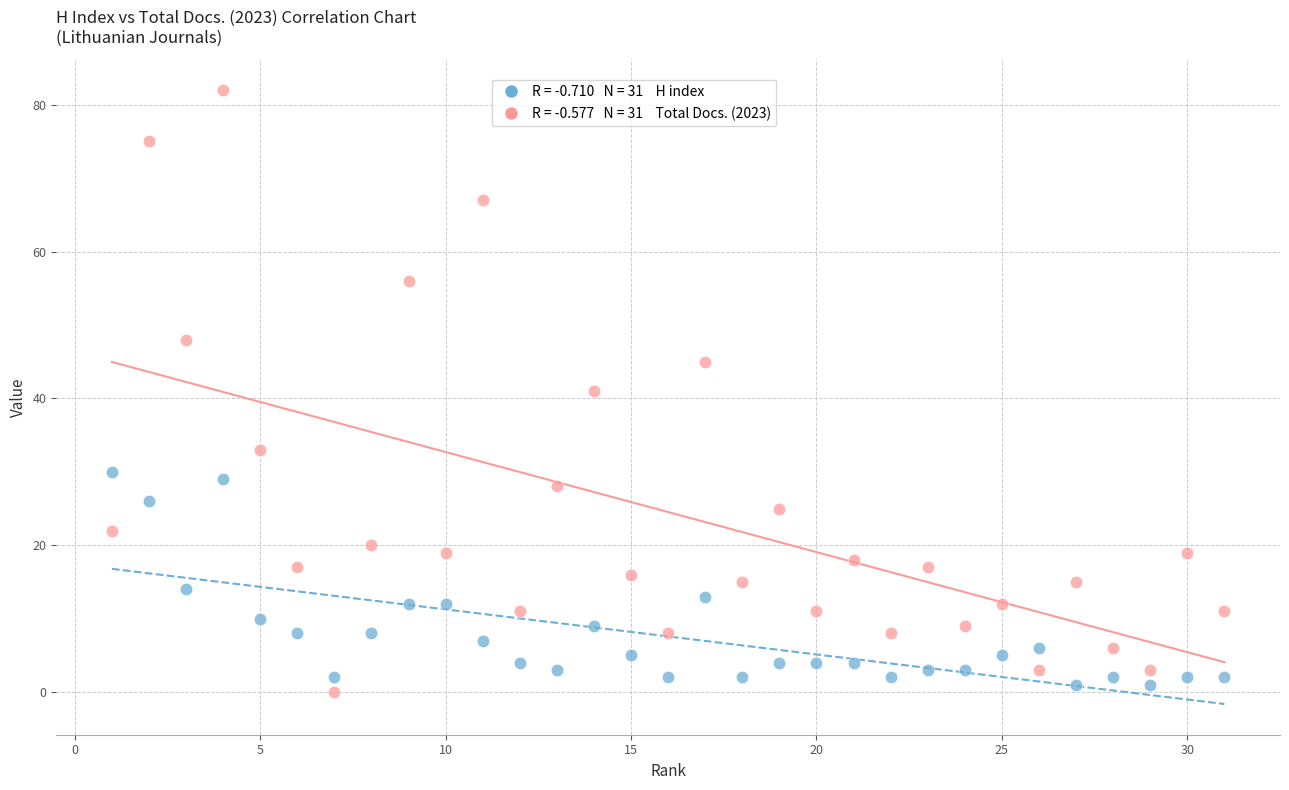

Across all data points, what is the range of Y values (max minus min)?

82